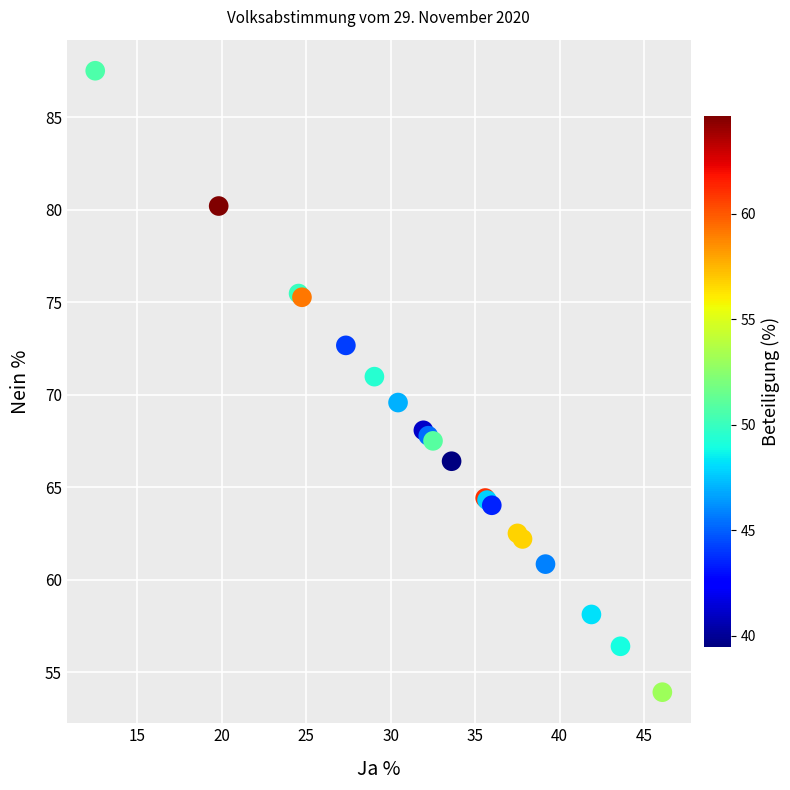

What Y value in the scatter plot is closest to 70?

69.6